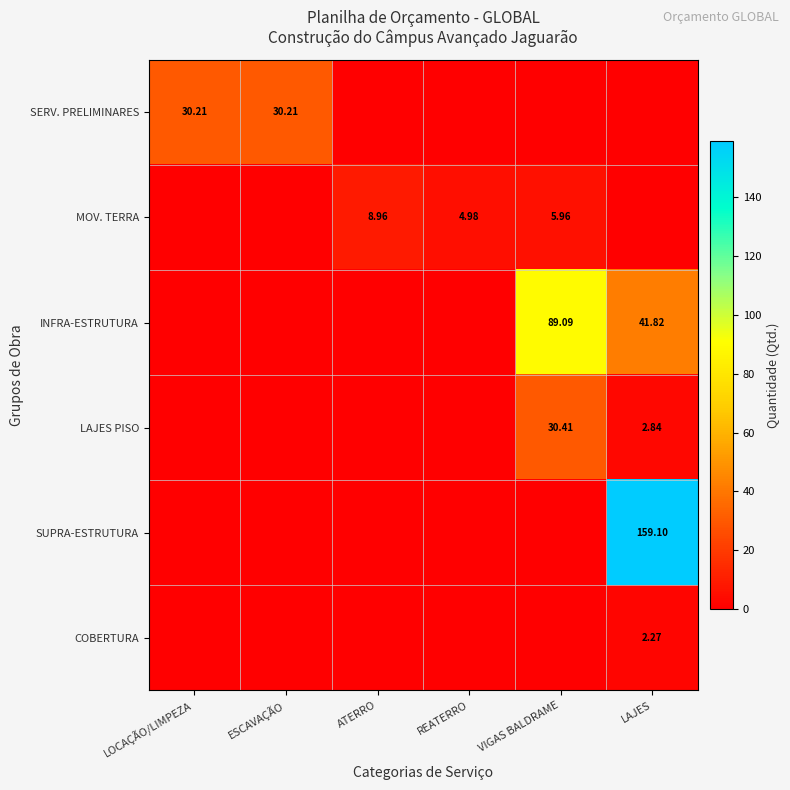

At which category is the sum across all series the highest?

LAJES